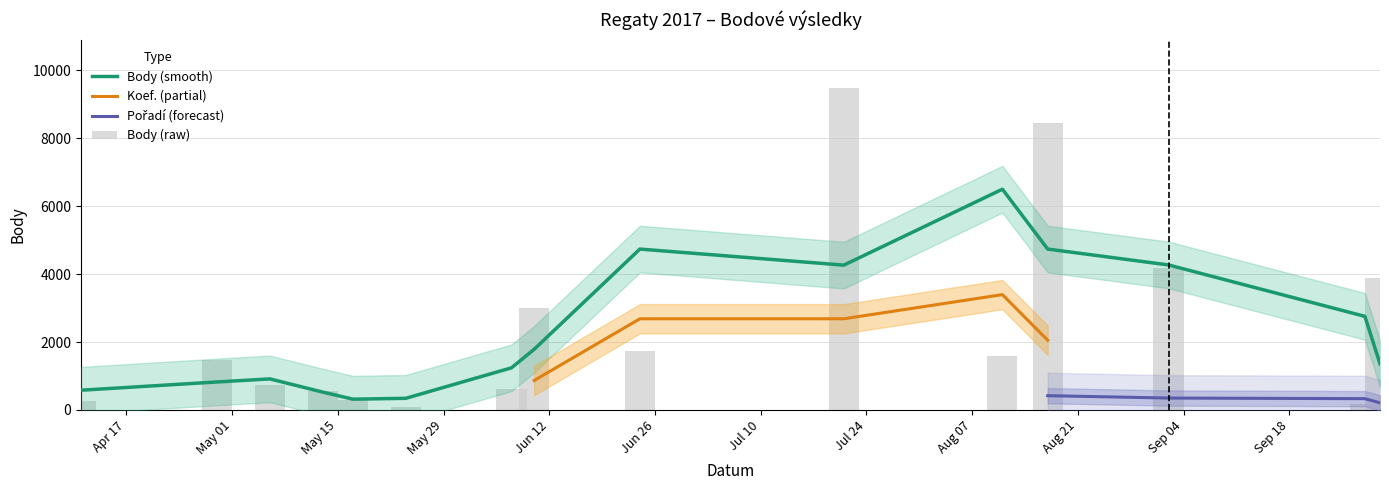

Reading left to right, extract all data points from this chart.

Body: 2017-04-11=277	2017-04-29=1468	2017-05-06=728	2017-05-13=548	2017-05-17=305	2017-05-24=101	2017-06-07=624	2017-06-10=2999	2017-06-24=1734	2017-07-21=9474	2017-08-11=1582	2017-08-17=8437	2017-09-02=4188	2017-09-28=180	2017-09-30=3899
Pořadí: 2017-04-11=4	2017-04-29=27	2017-05-06=12	2017-05-13=5	2017-05-17=5	2017-05-24=4	2017-06-07=3	2017-06-10=8	2017-06-24=2	2017-07-21=90	2017-08-11=9	2017-08-17=8	2017-09-02=7	2017-09-28=5	2017-09-30=7
Koef.: 2017-04-11=1	2017-04-29=10	2017-05-06=2	2017-05-13=1	2017-05-17=1	2017-05-24=1	2017-06-07=1	2017-06-10=7	2017-06-24=3	2017-07-21=24	2017-08-11=7	2017-08-17=12	2017-09-02=7	2017-09-28=1	2017-09-30=7